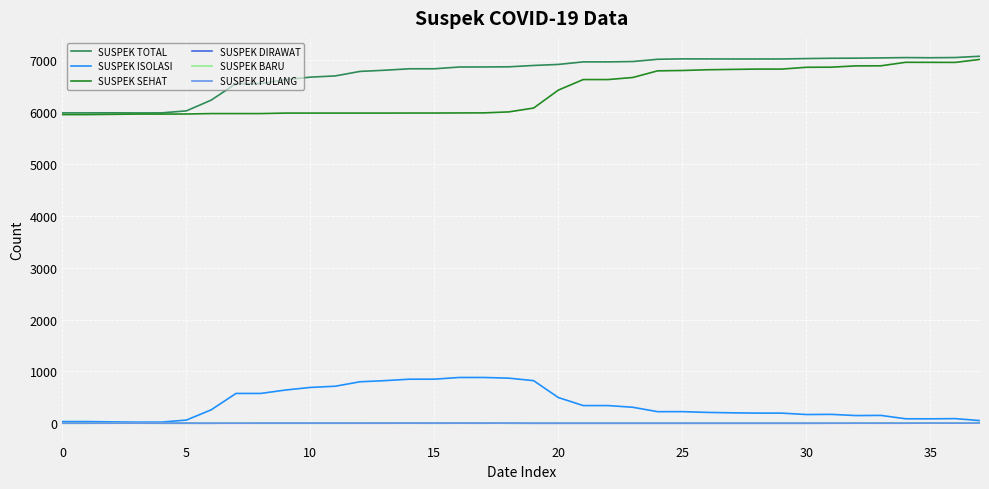

How many lines are shown in the chart?

6